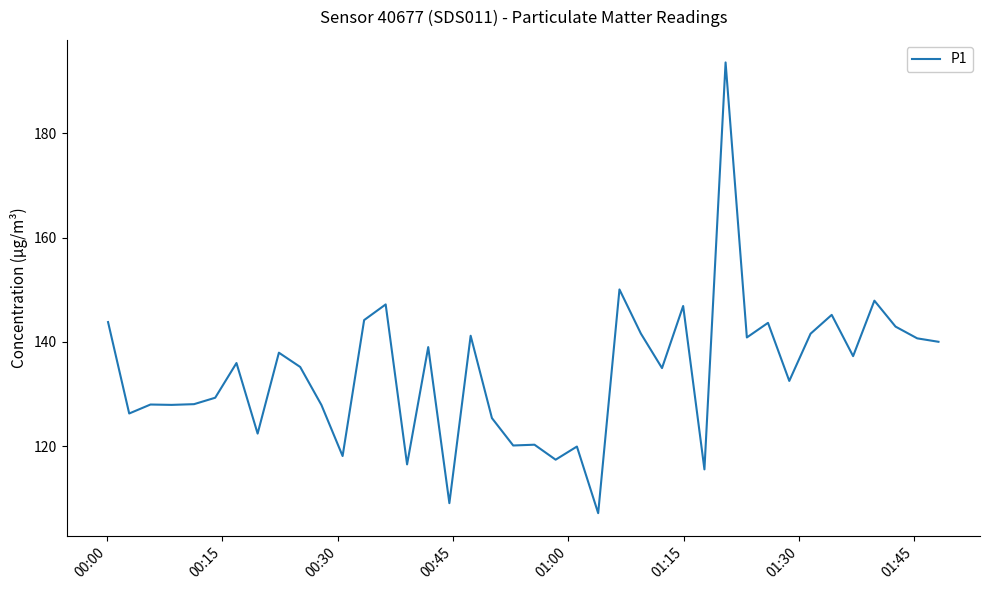

What is the difference between the maximum and minimum values?

86.4